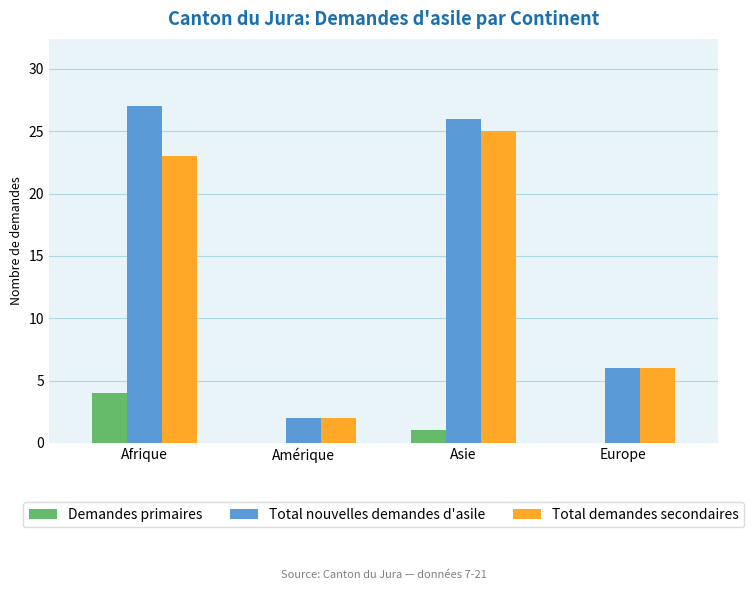

At which label does Demandes primaires first exceed 1?

Afrique